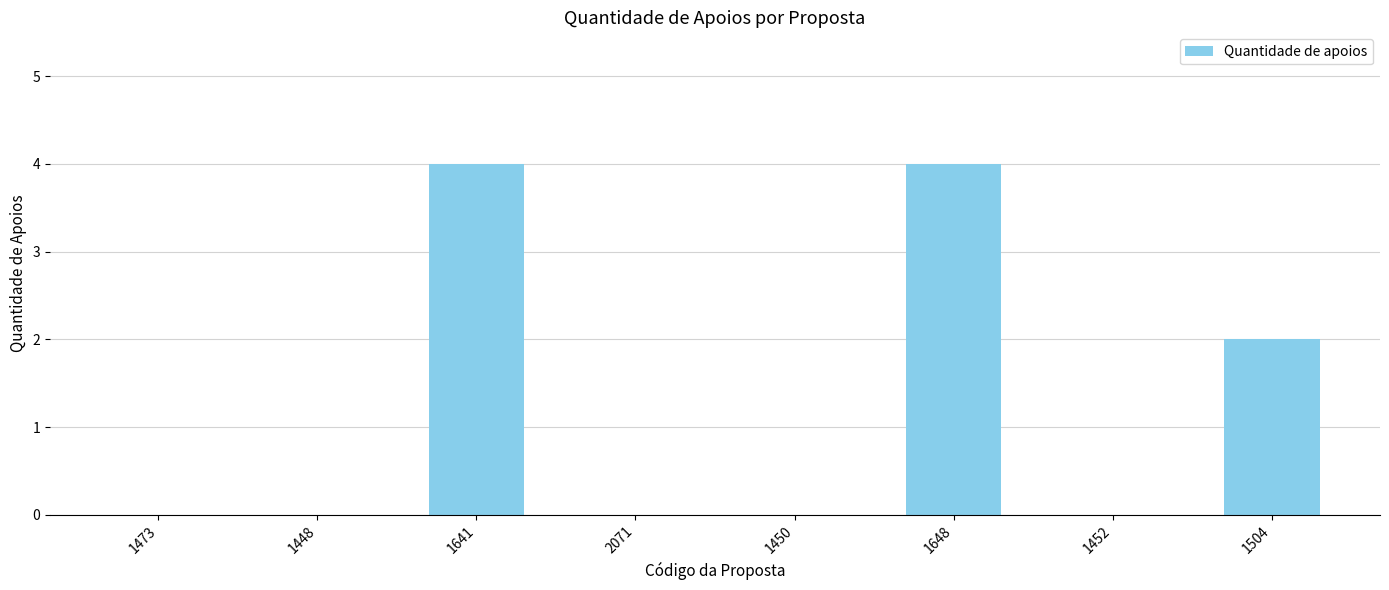

What is the maximum value shown in the chart?

4